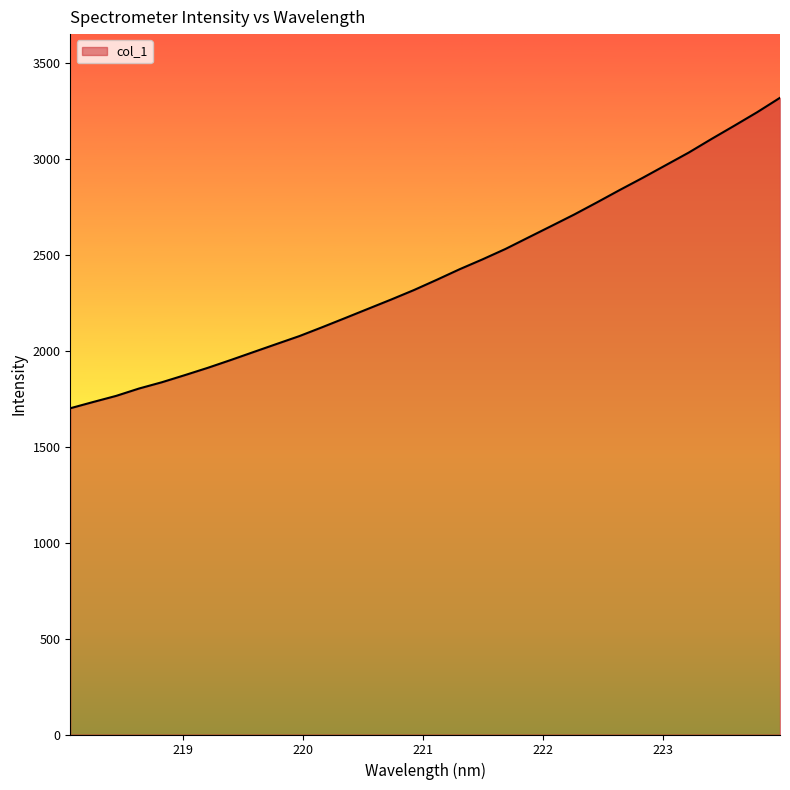

What is the greatest value displayed?

3318.9